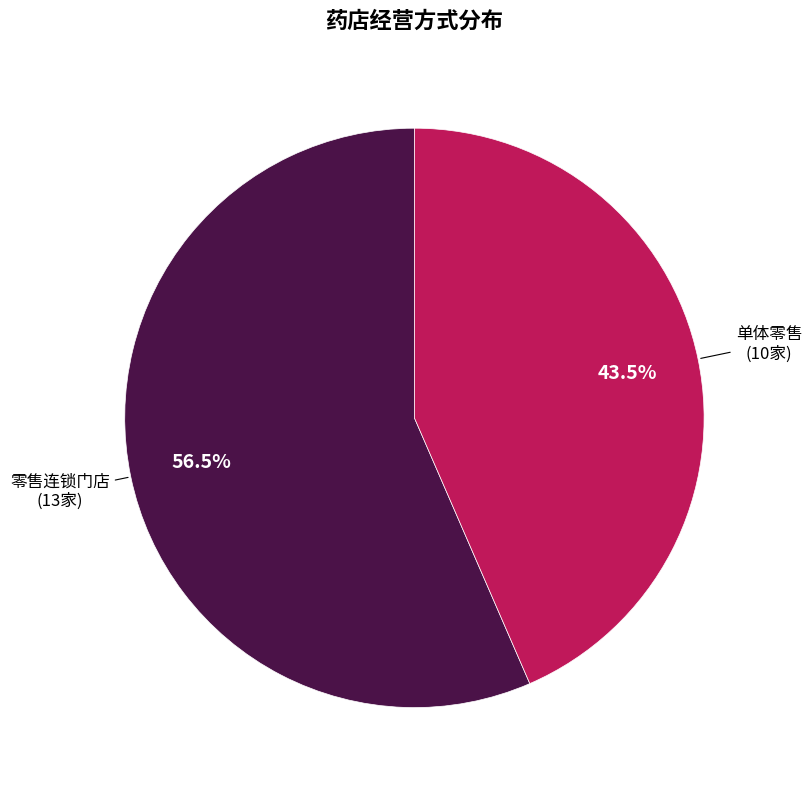

Combined, do 零售连锁门店 and 单体零售 account for over 50%?

Yes